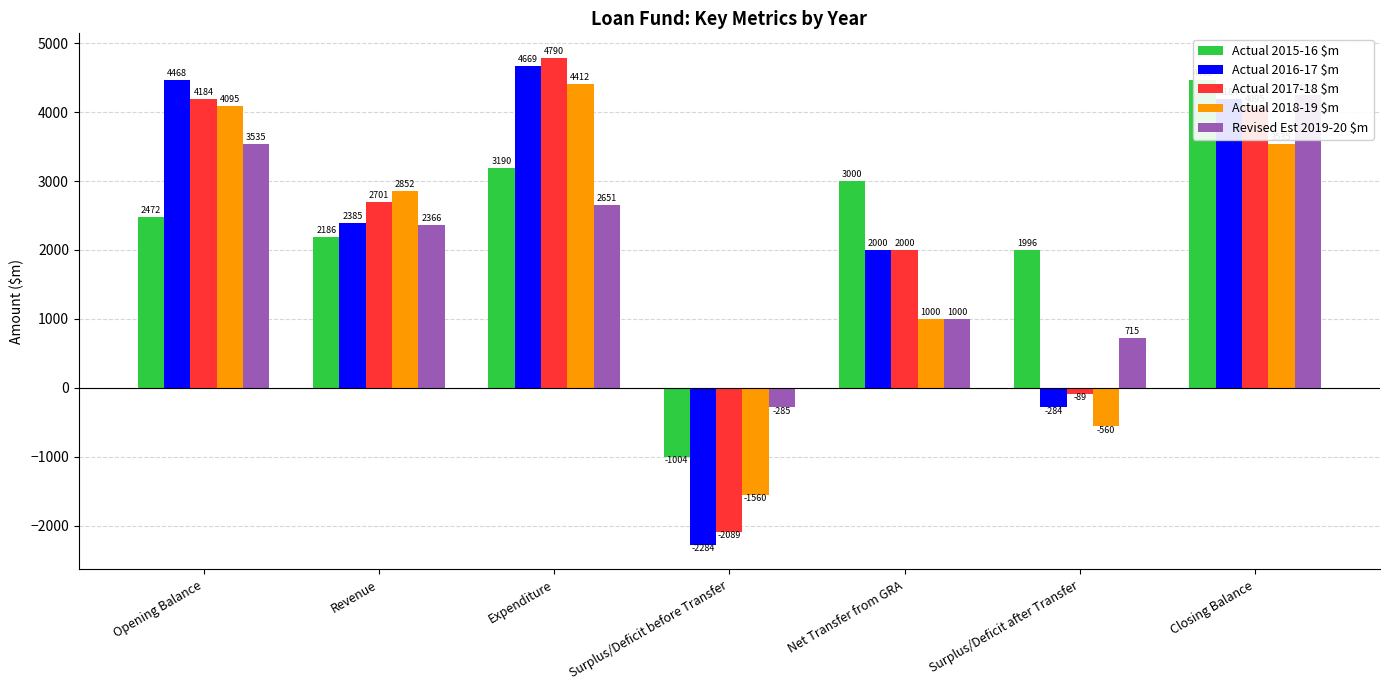

How many groups of bars are there?

7